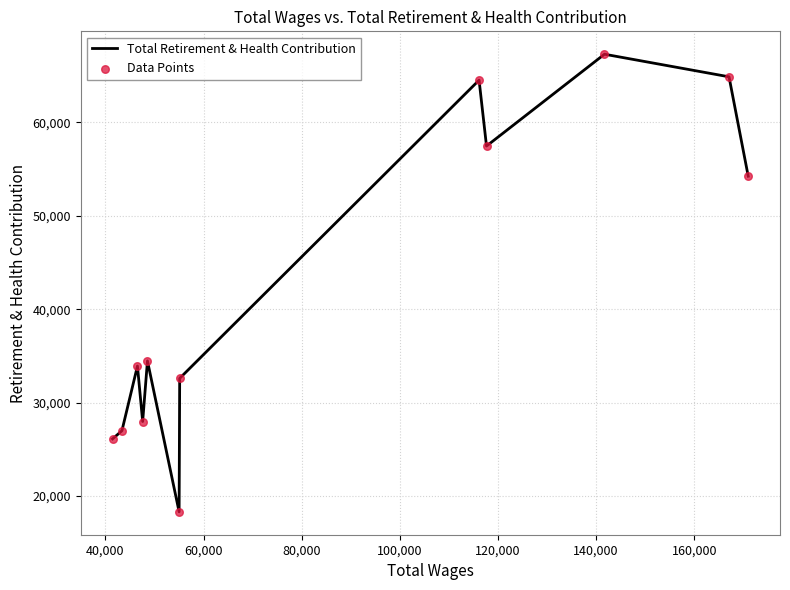

What is the smallest value displayed?

18318